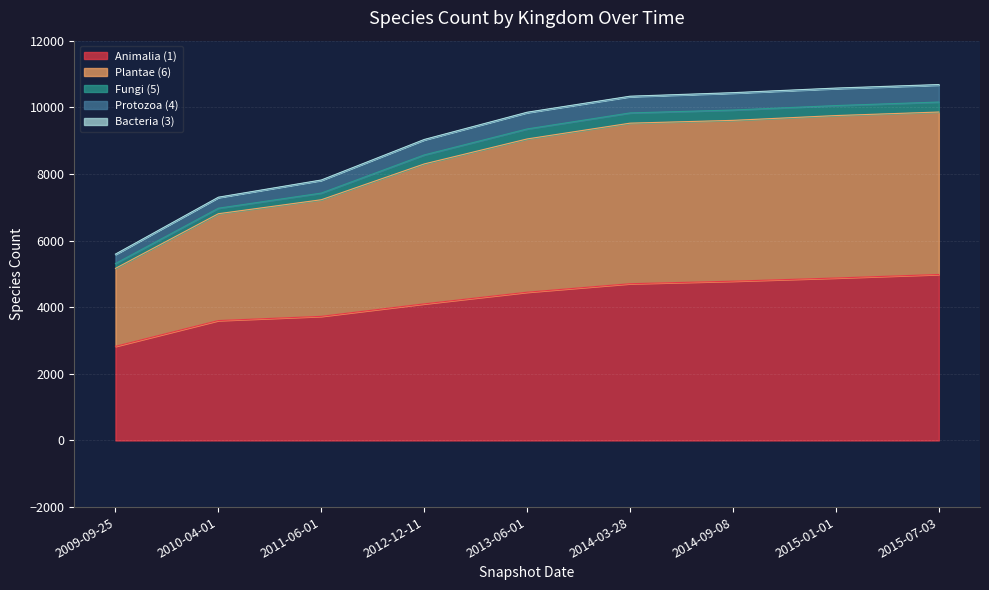

At which label does Animalia (1) first exceed 4450?

2014-03-28